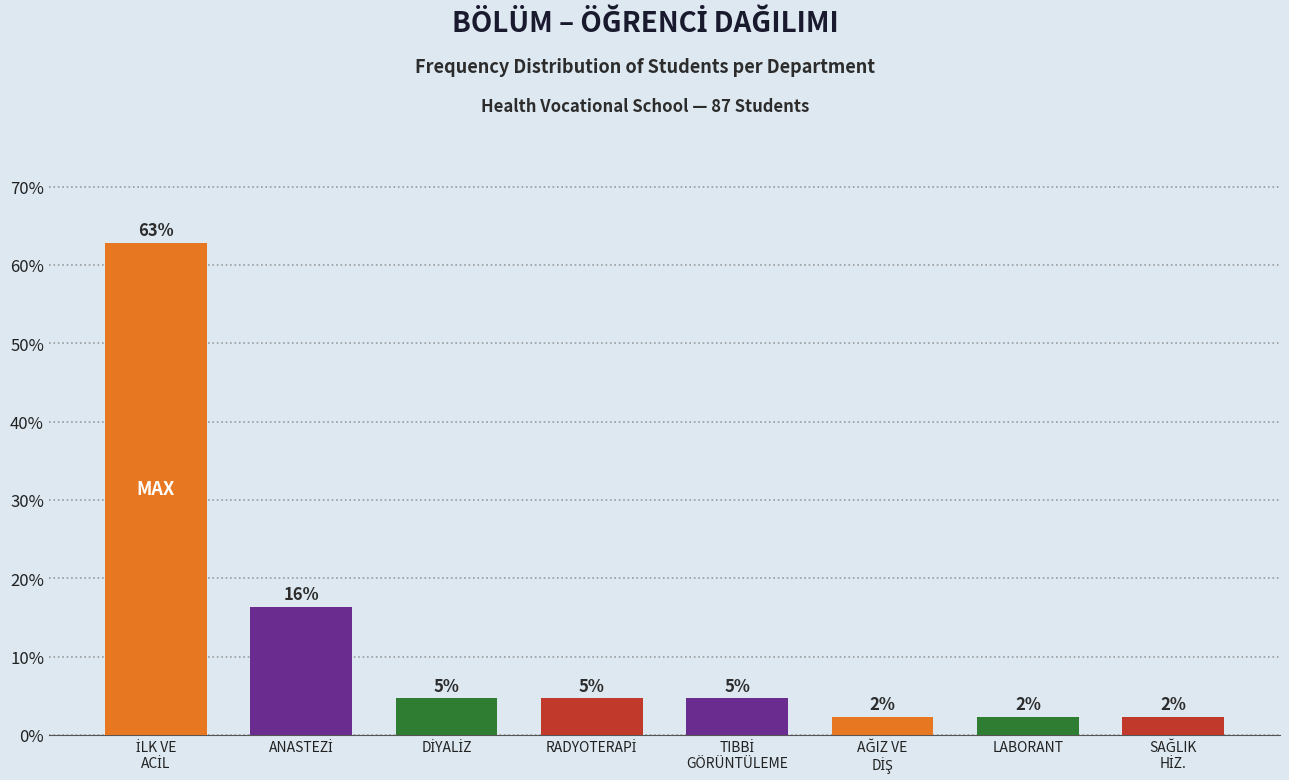

How many bars are there in total?

8